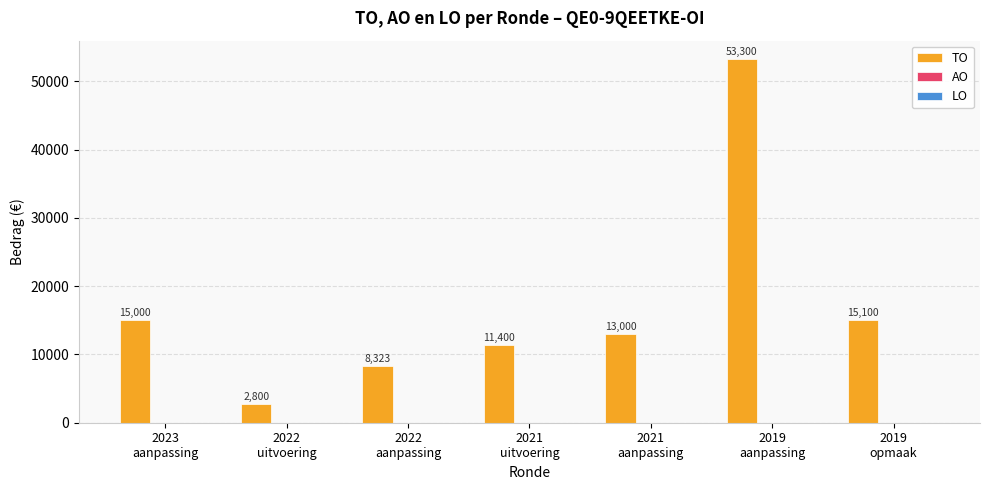

What is the greatest value displayed?

53300